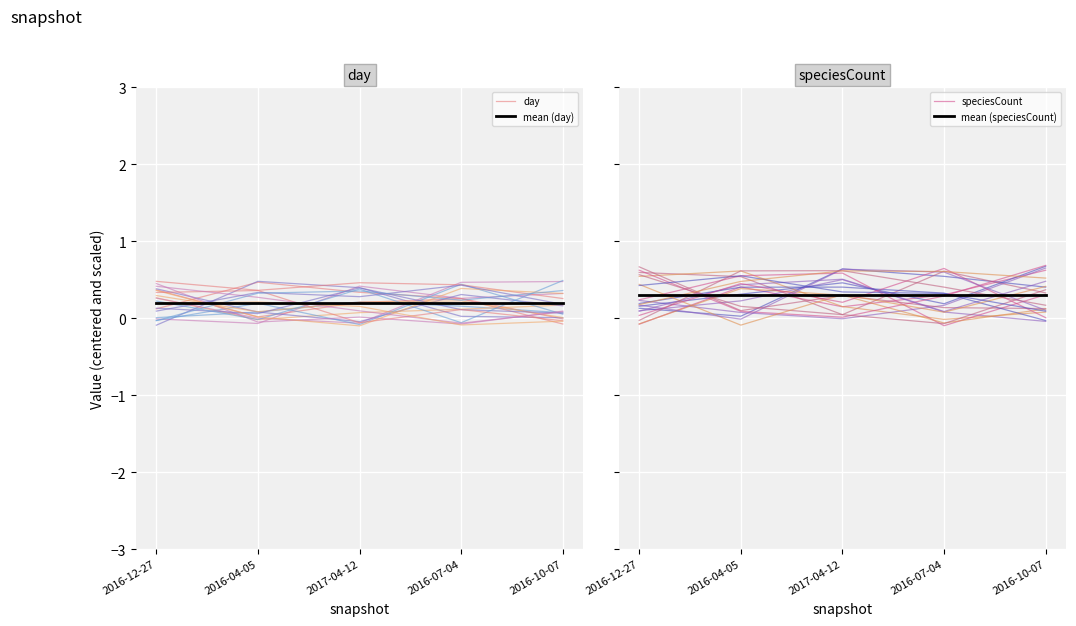

Which series has the largest total across all categories?

mean (speciesCount)